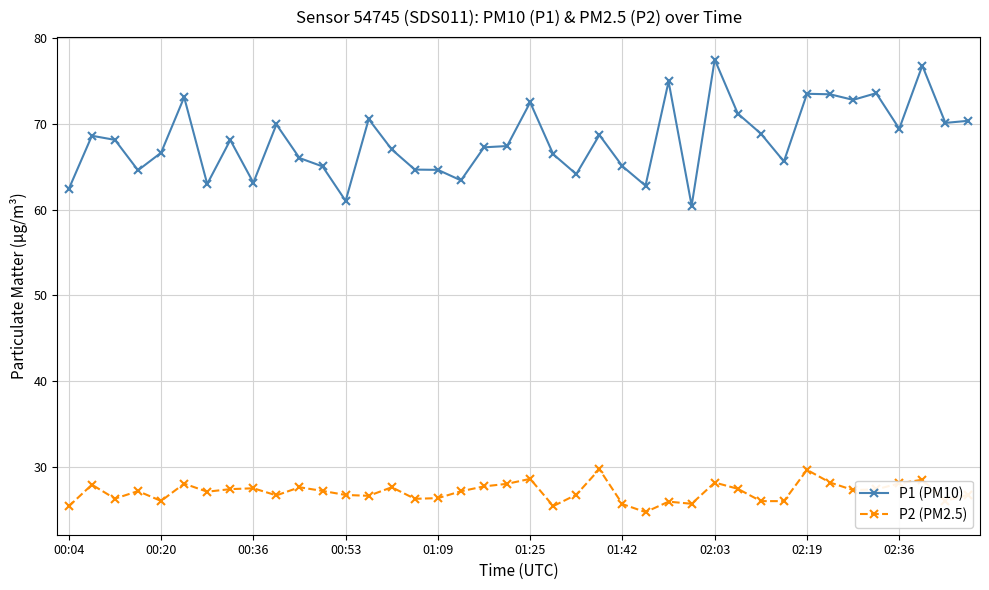

Count the number of categories in the chart.

40